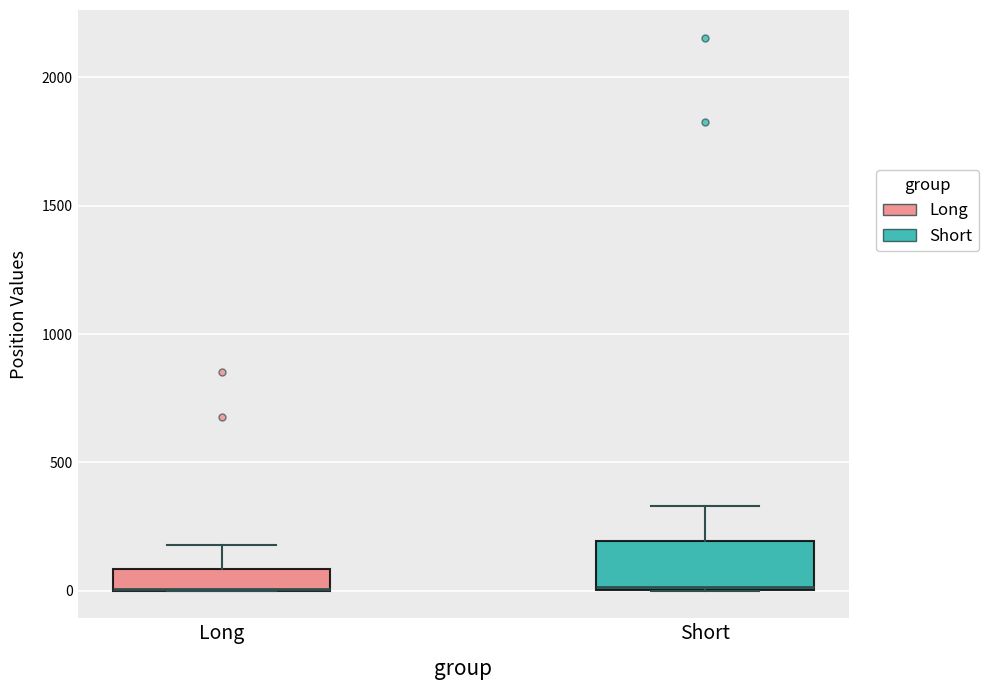

Reading left to right, transcribe this box plot: for each box, give where its median line is, the range the box spans, and where its two whiskers end, as read against the y-axis. The values are not printed on the chart, so give them approximately, as read against the axis.

Long: median 0 (drawn on the box's lower edge), box 0 to 100, whiskers 0 to 200
Short: median 0, box 0 to 200, whiskers 0 to 350